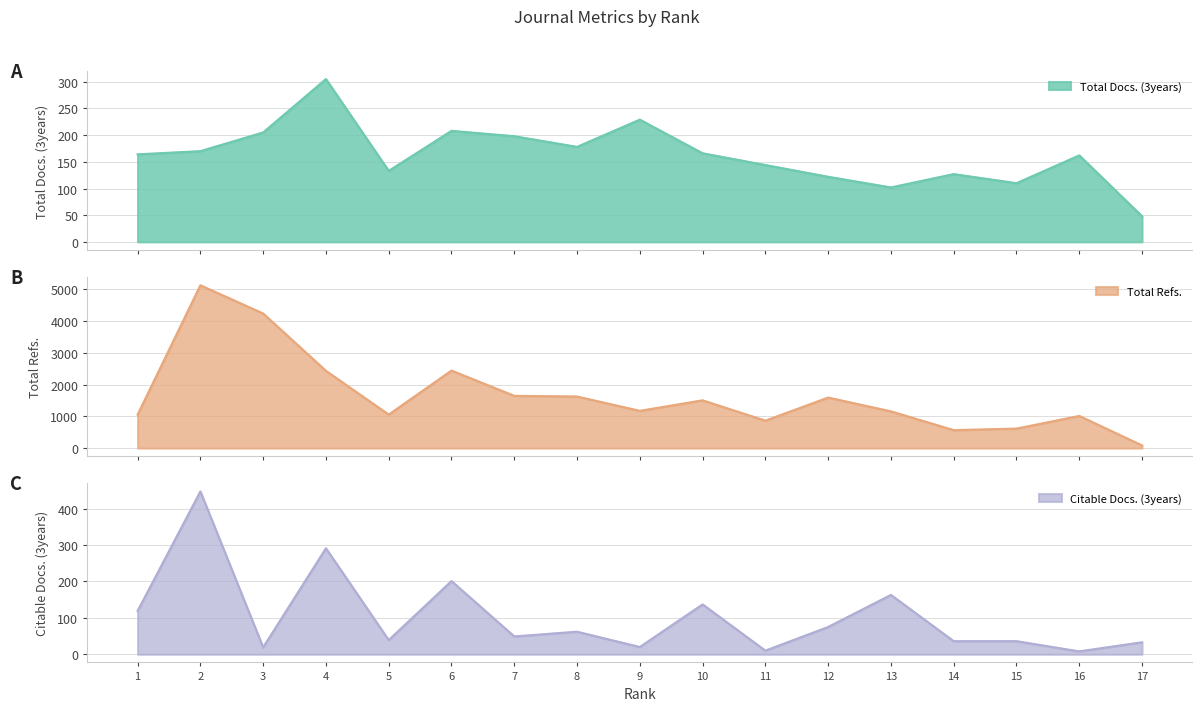

In Total Docs. (3years), how many points are lower than both neighbors (excluding endpoints)?

4